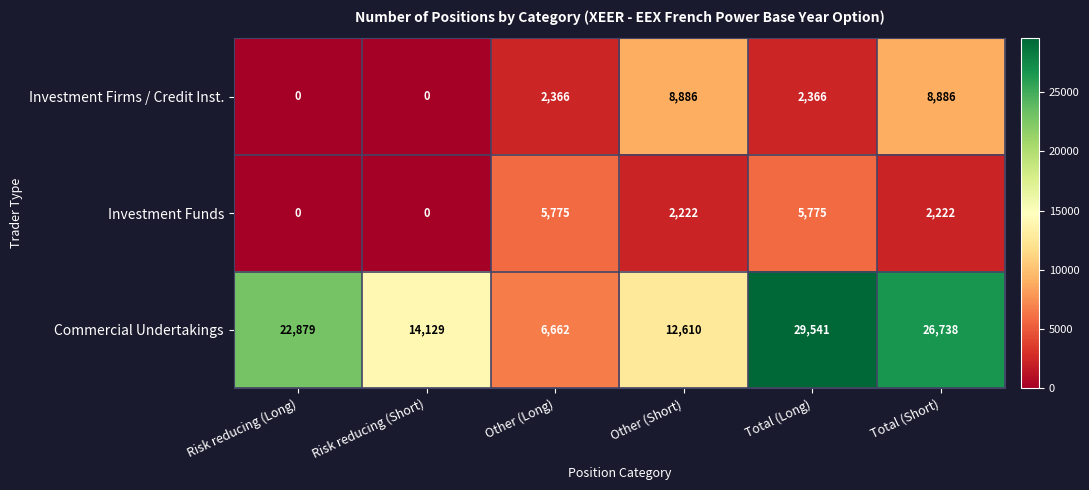

What is the total value across all series at Risk reducing (Long)?

22879